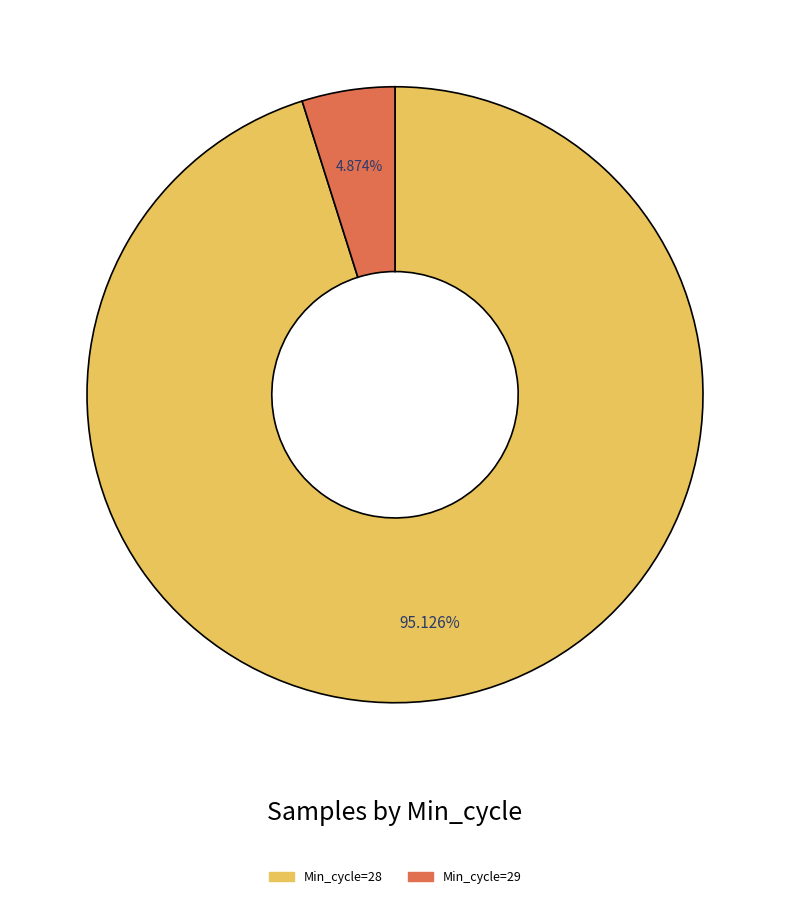

Does any single category account for the majority?

Yes